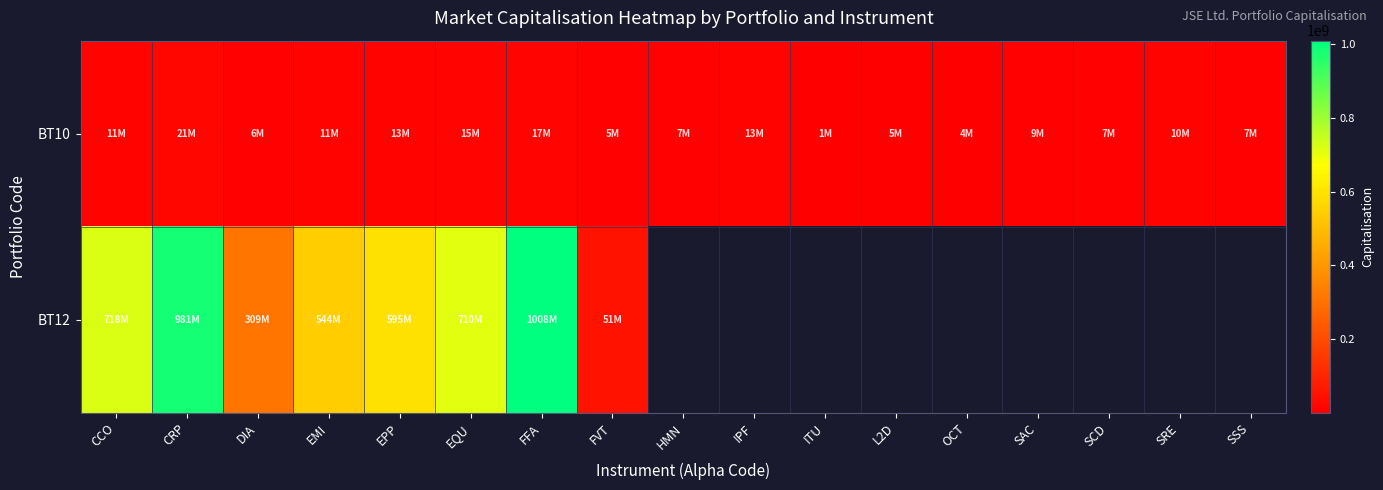

The BT10 series shows 6363708.0 at DIA. True or false?

True